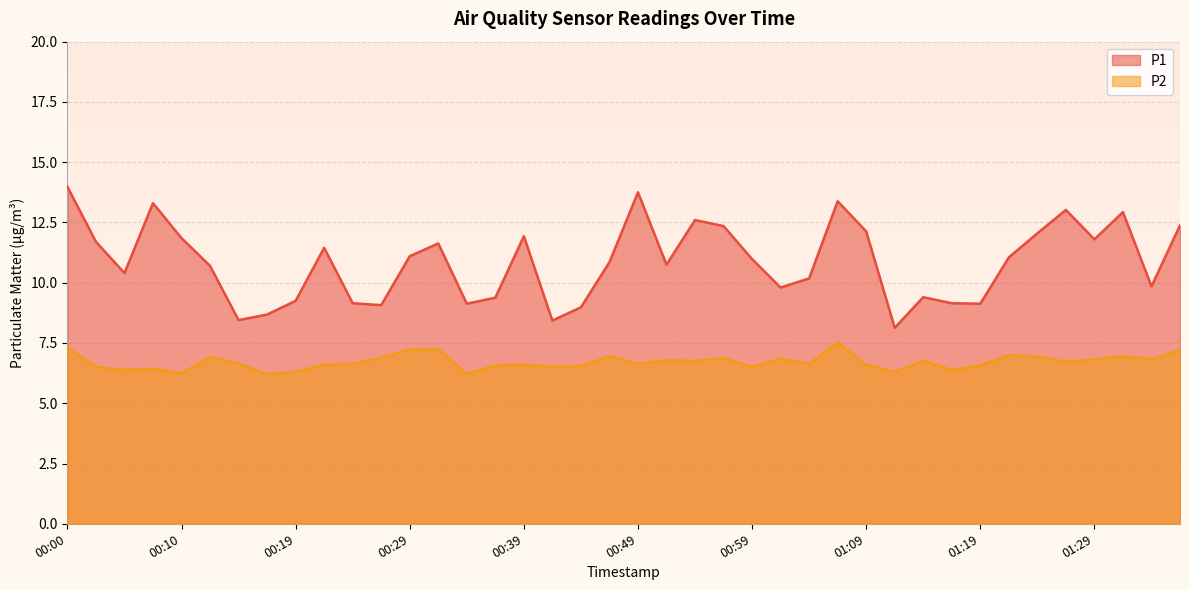

How many lines are shown in the chart?

2